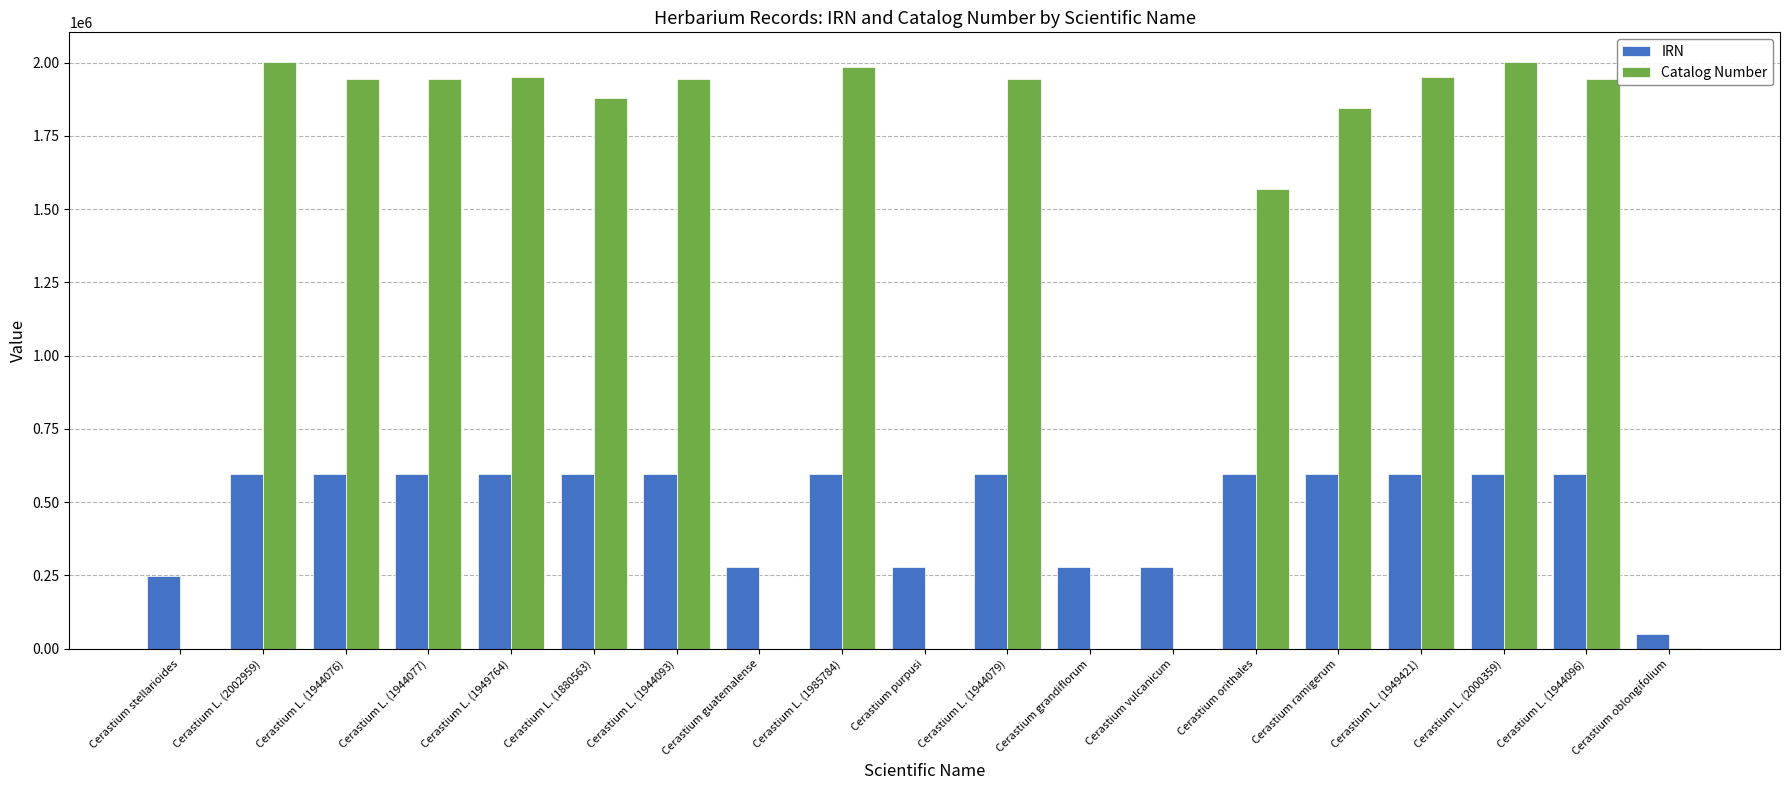

What is the sum of the Catalog Number values at Cerastium L. (1944093) and Cerastium L. (1944079)?

3888172